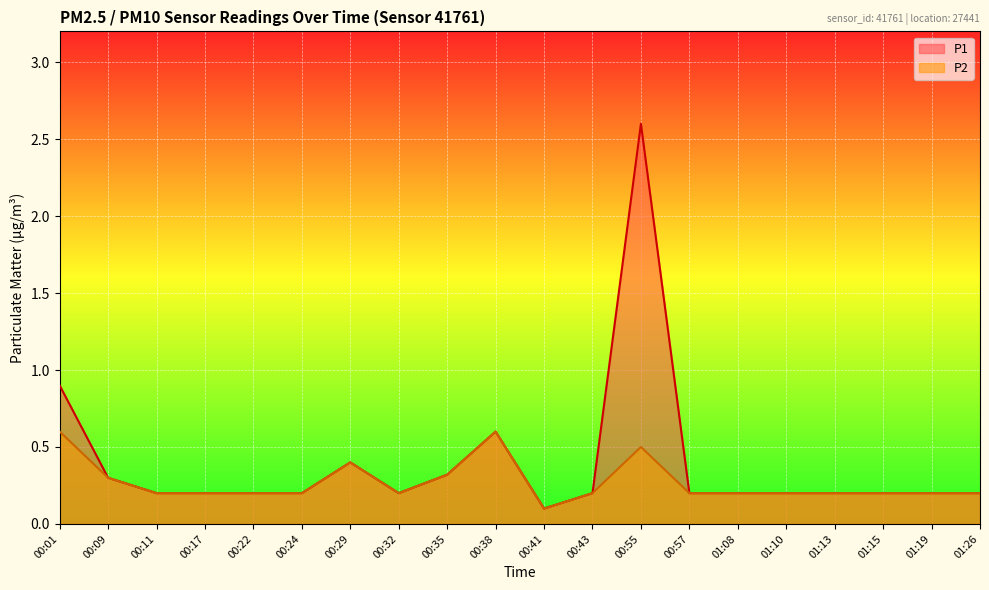

True or false: P1 and P2 intersect in this chart.

False